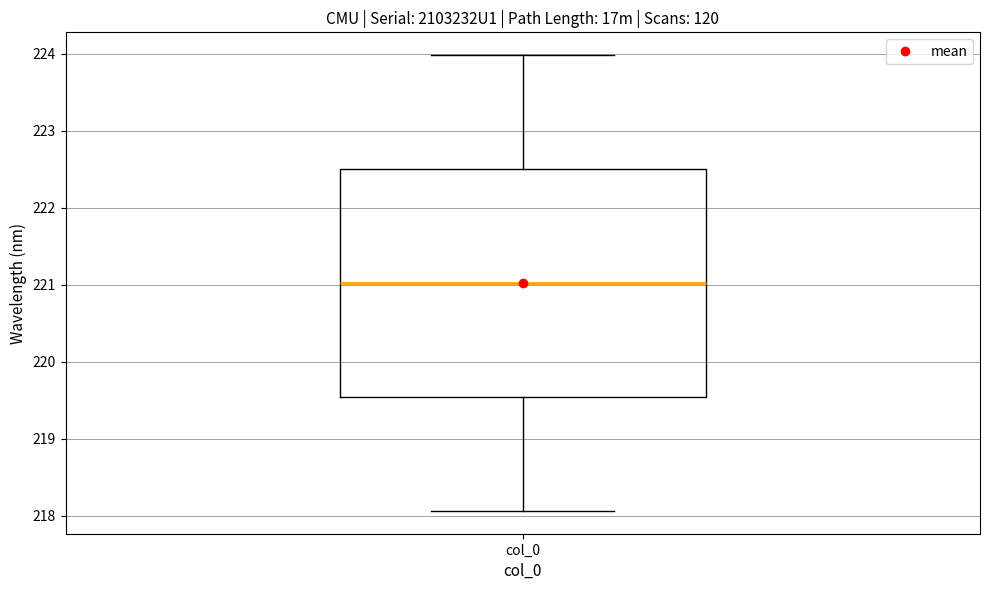

Where does the upper whisker of the box for col_0 end on the y-axis? The values are not printed on the chart, so give them approximately, as read against the axis.

224.0